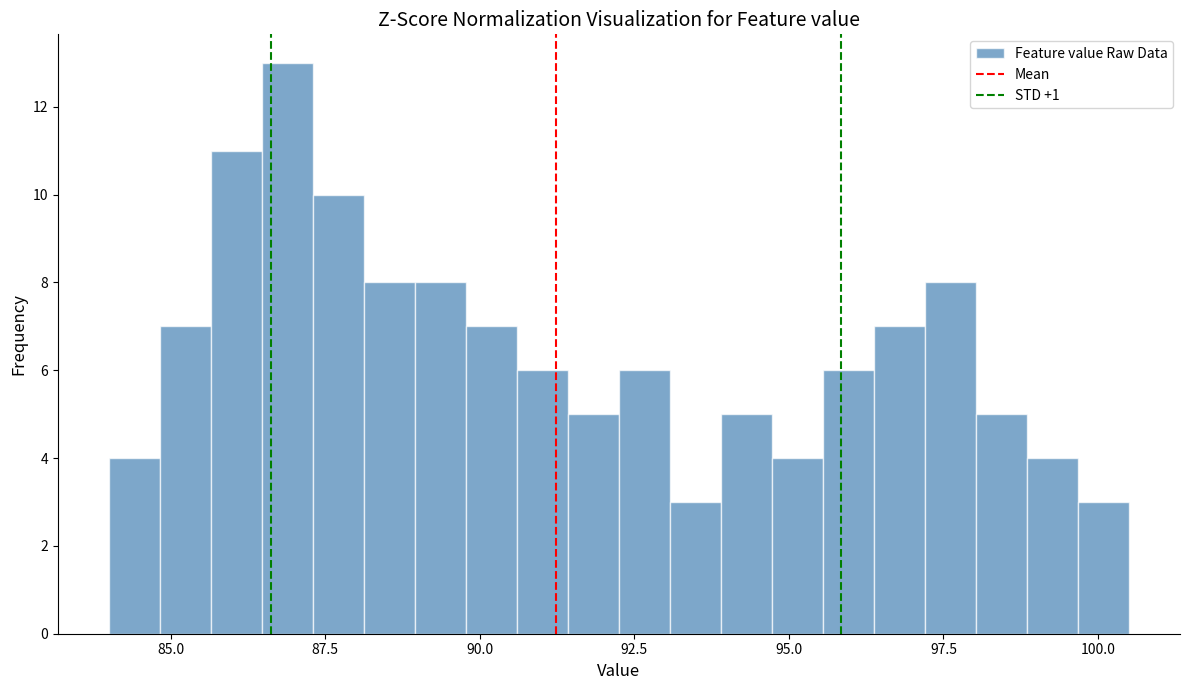

Around what value on the x-axis is the tallest bar? Give the approximate position of its centre, as read against the axis.

87.0